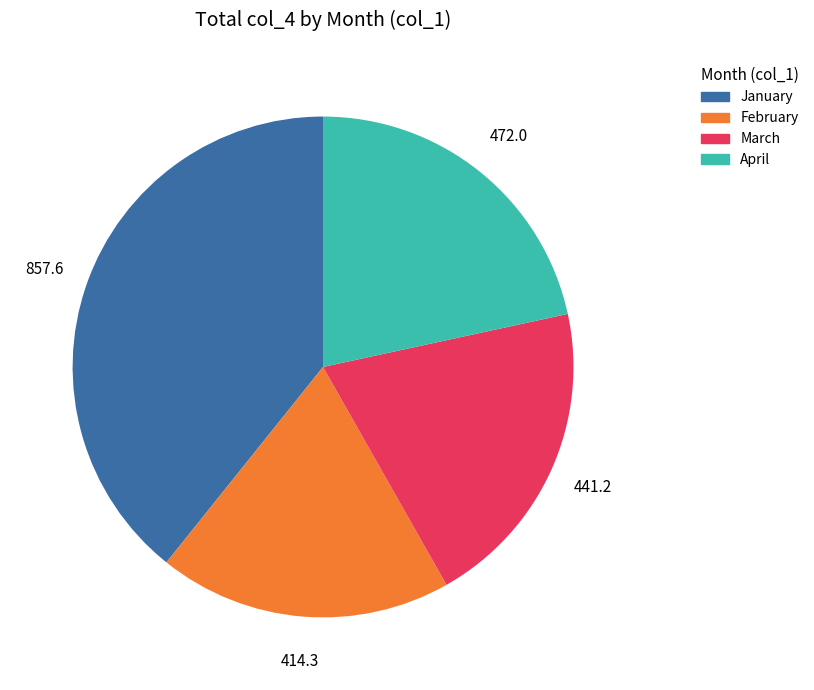

Does any single category account for the majority?

No